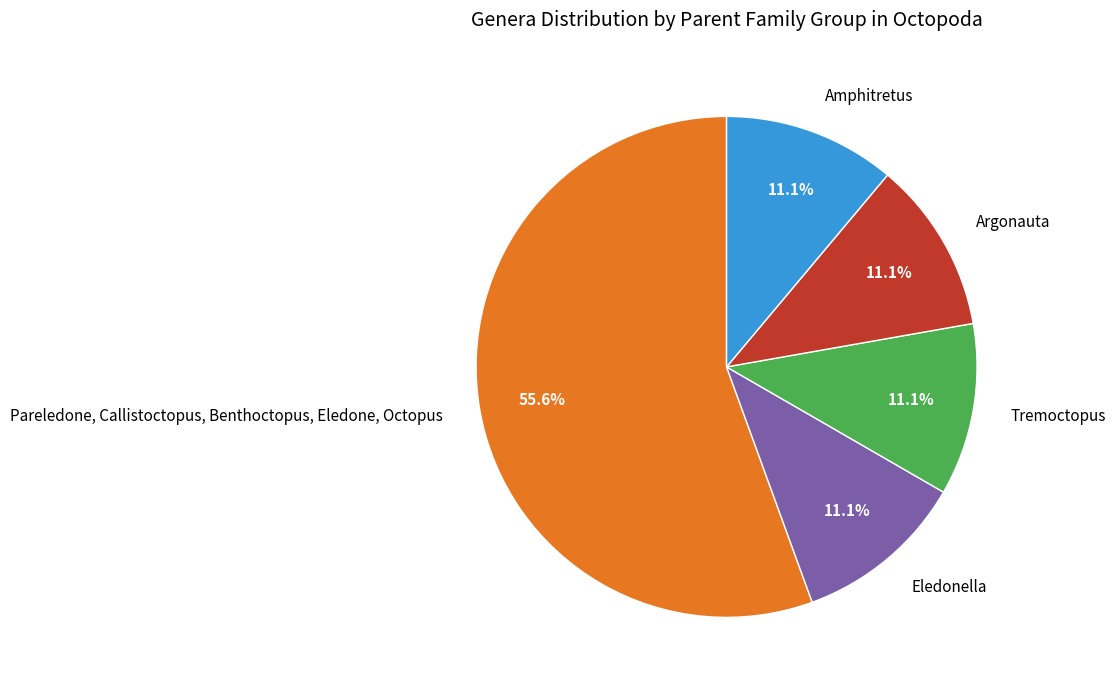

How much of the chart is everything except Eledonella?

88.9%